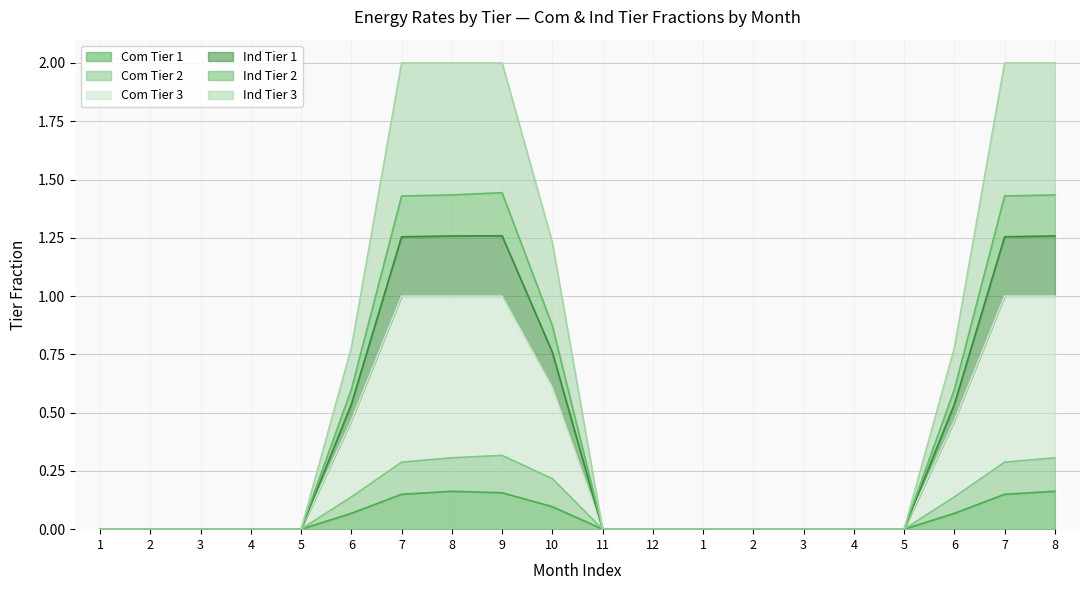

True or false: Ind Tier 2 and Com Tier 1 intersect in this chart.

False